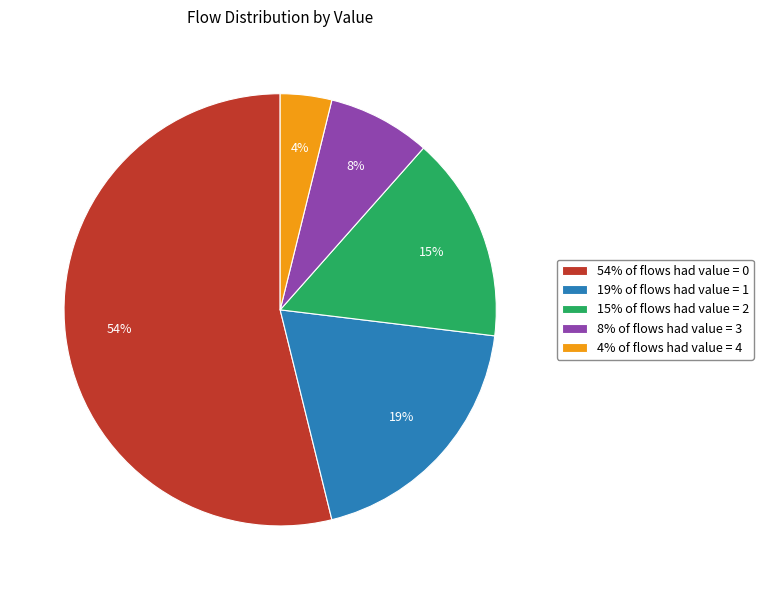

To the nearest percent, what is the difference between the largest and smallest slice percentages?

50%